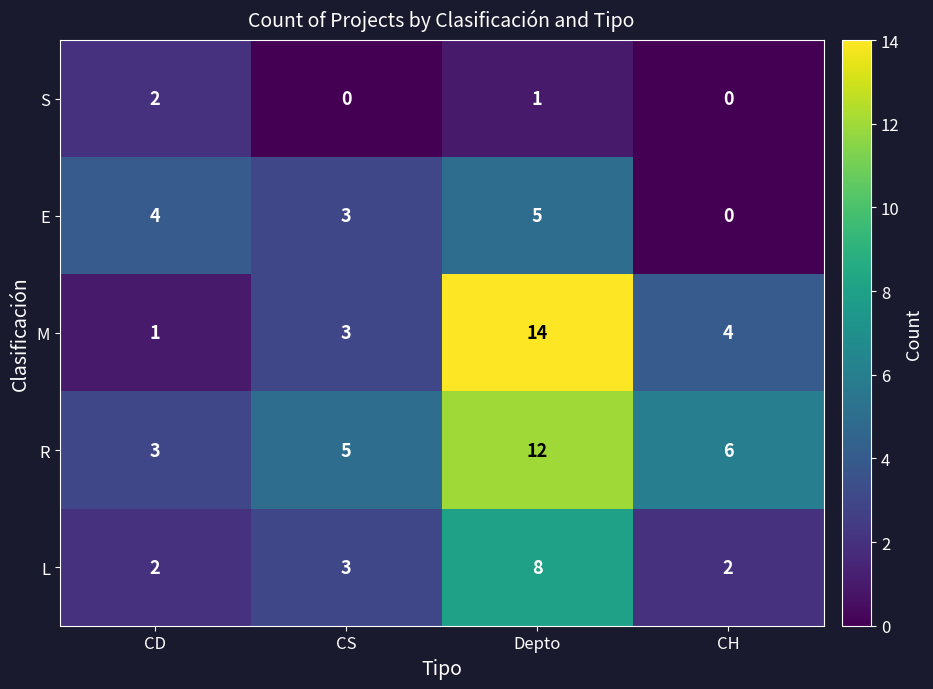

What is the total value across all series at CS?

14